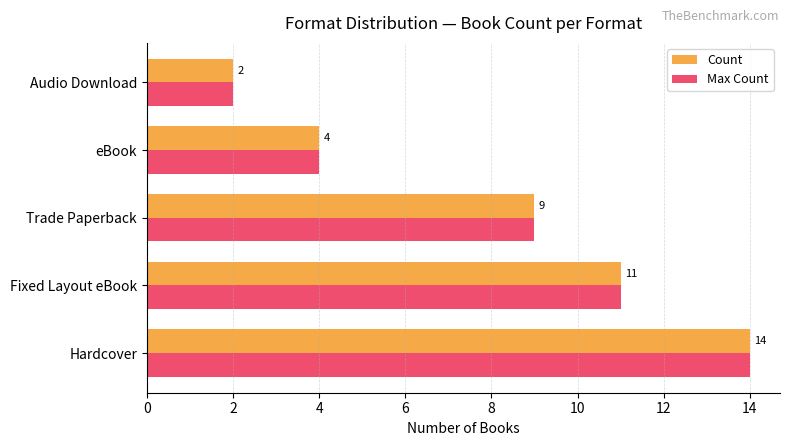

What is the total value across all series at Audio Download?

4